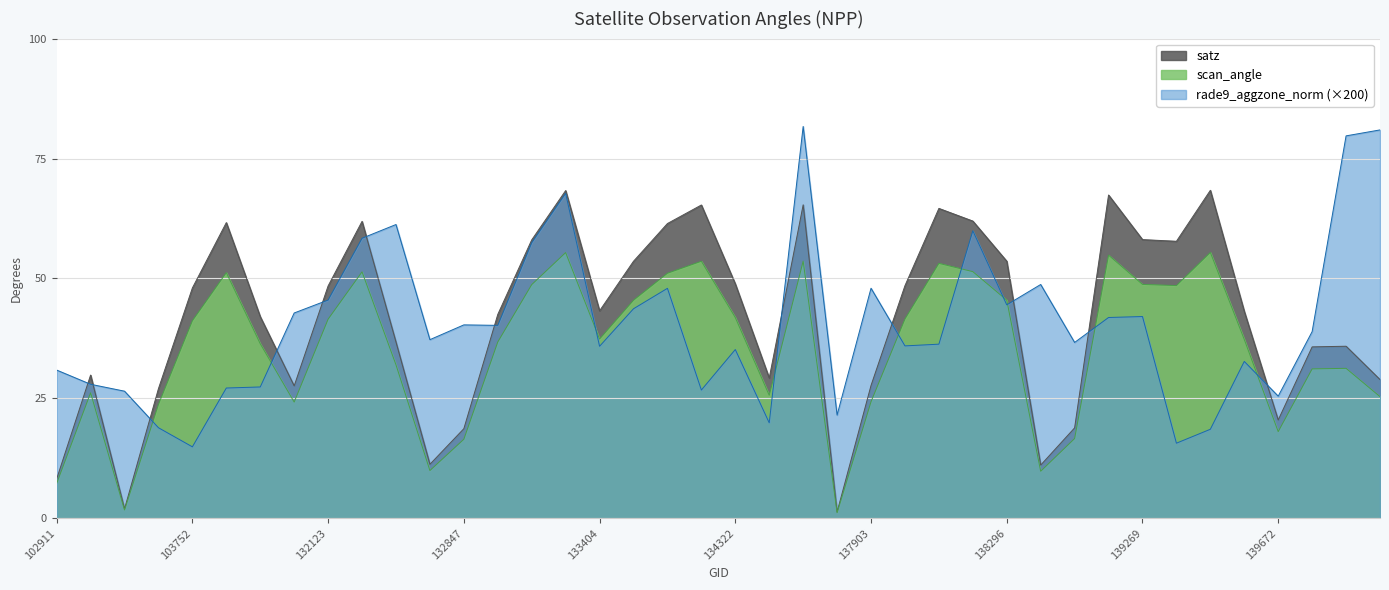

What is the value of the scan_angle point at the 24th from the left?

1.2